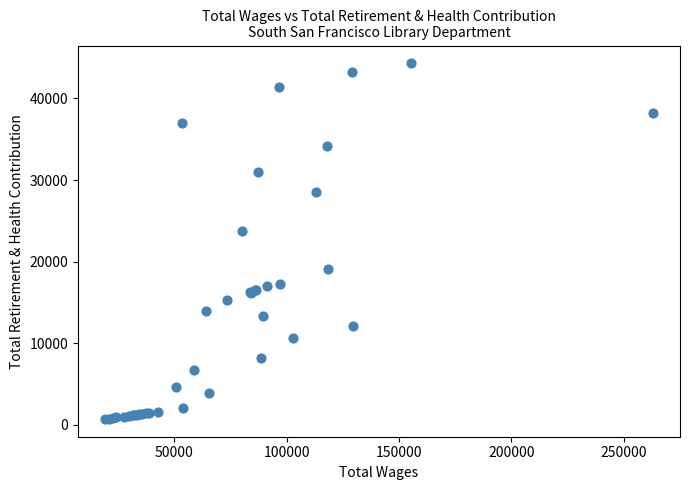

What Y value in the scatter plot is closest to 22518?

23790